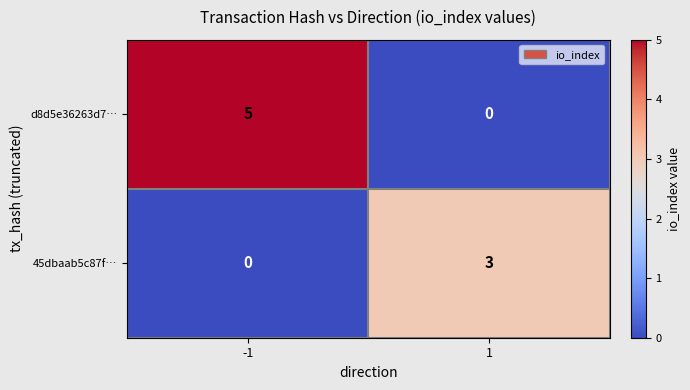

The value of 45dbaab5c87f… at -1 is 2. True or false?

False